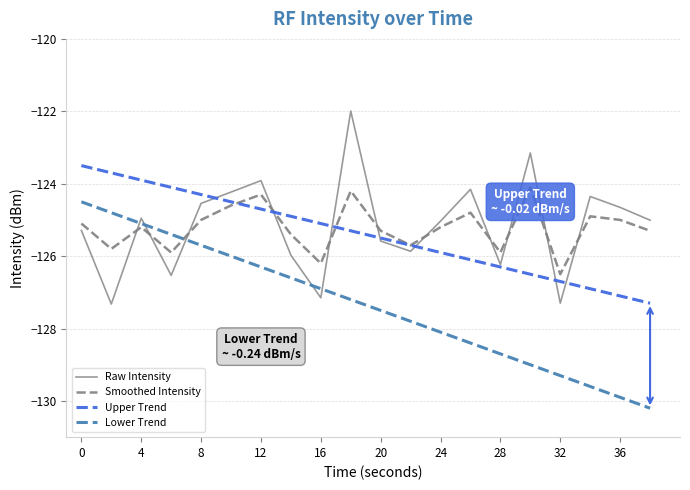

Count the number of data series in this chart.

4